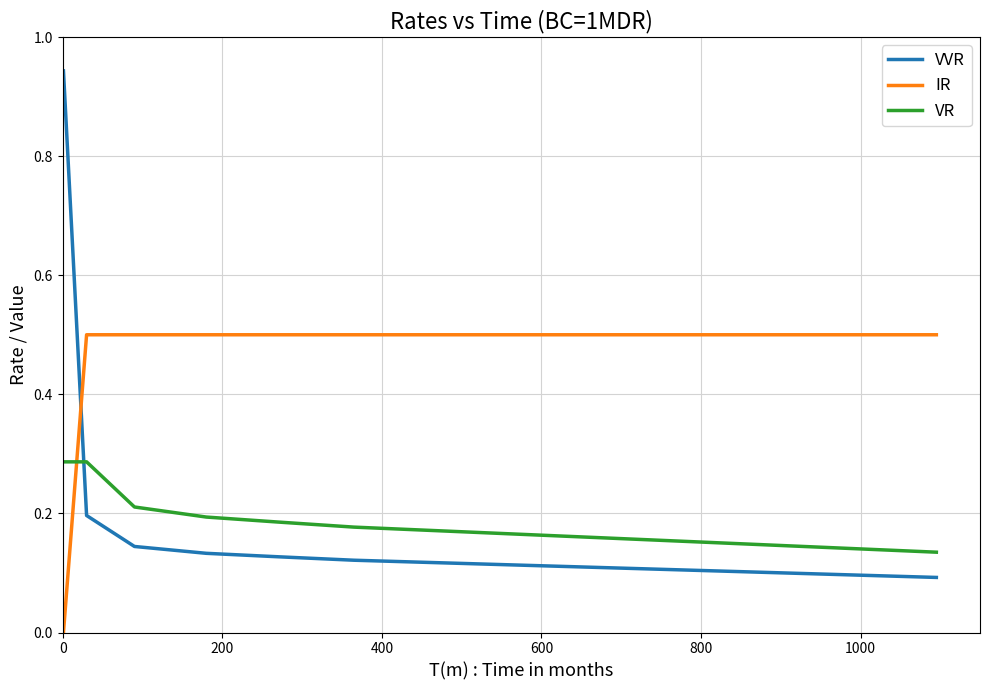

How many series are shown in this chart?

3